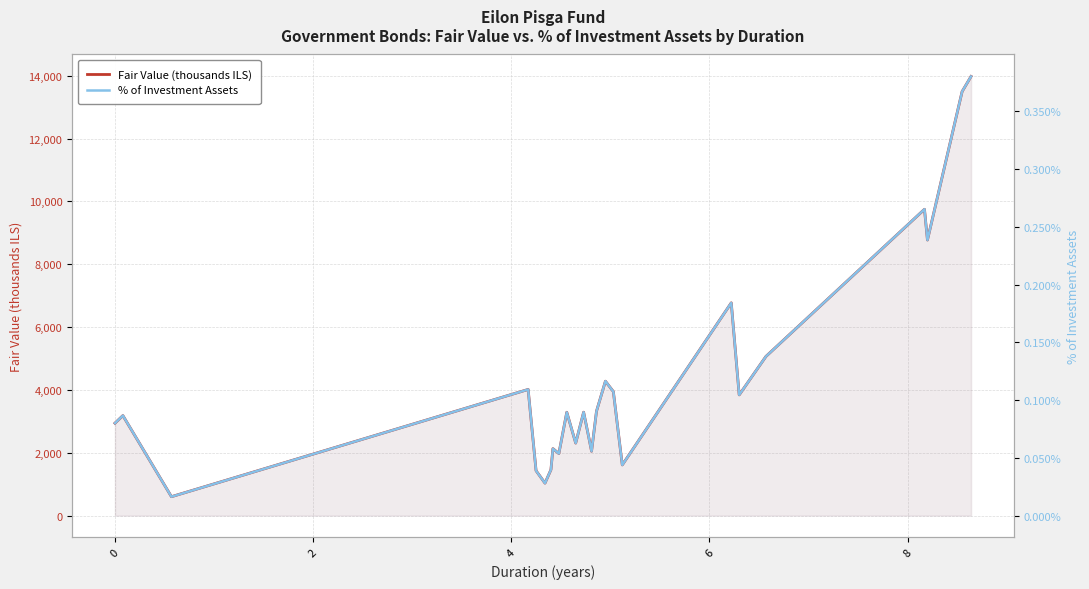

True or false: Fair Value (thousands ILS) and % of Investment Assets cross at least once.

False